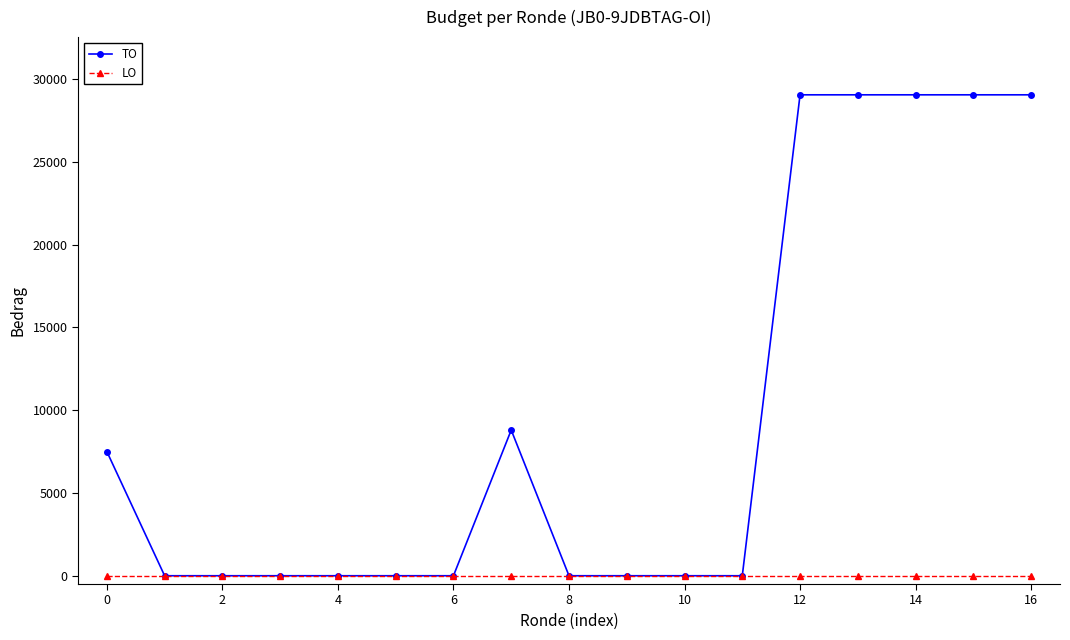

Which series has the largest range (max minus min)?

TO